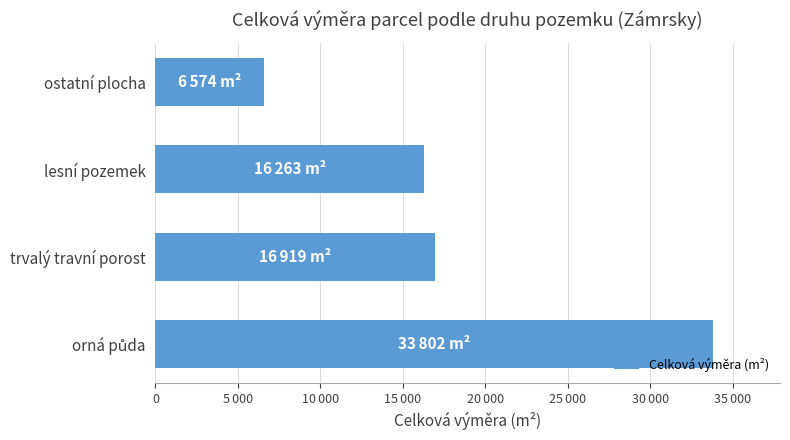

Where is the data nearest to the value 20188?

trvalý travní porost